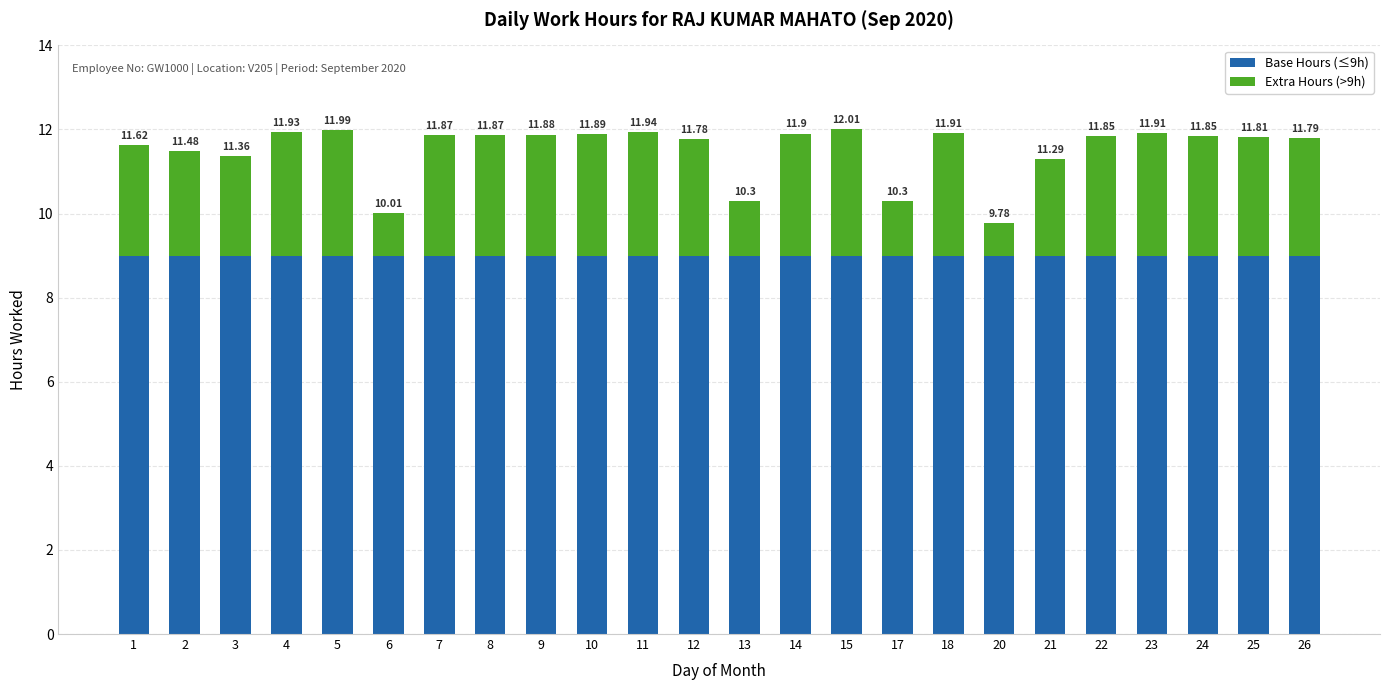

Are the bars grouped side by side (vs. stacked)?

No